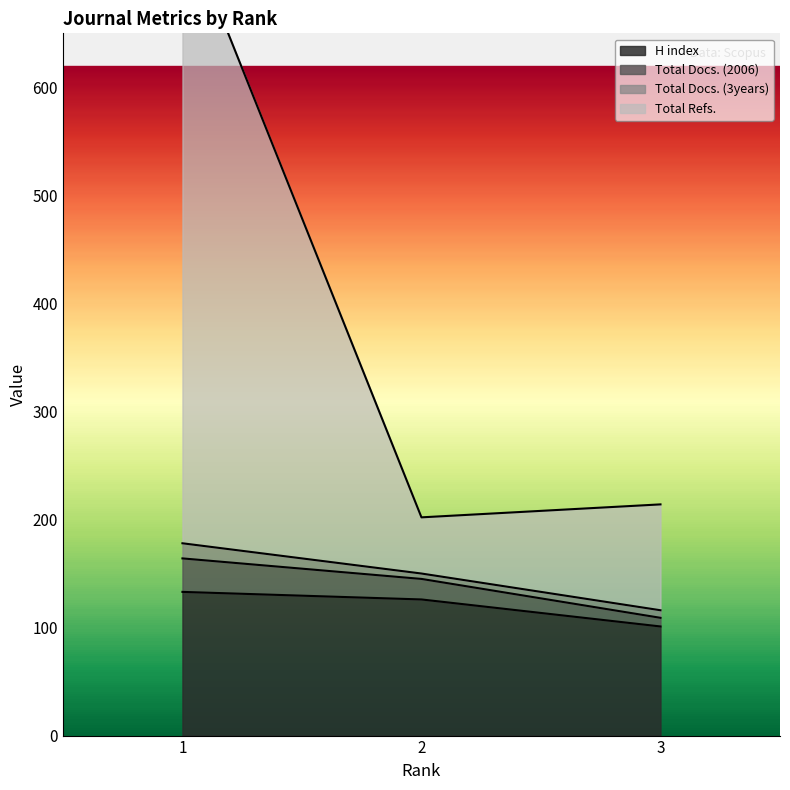

The value of H index at 3 is 101. True or false?

True